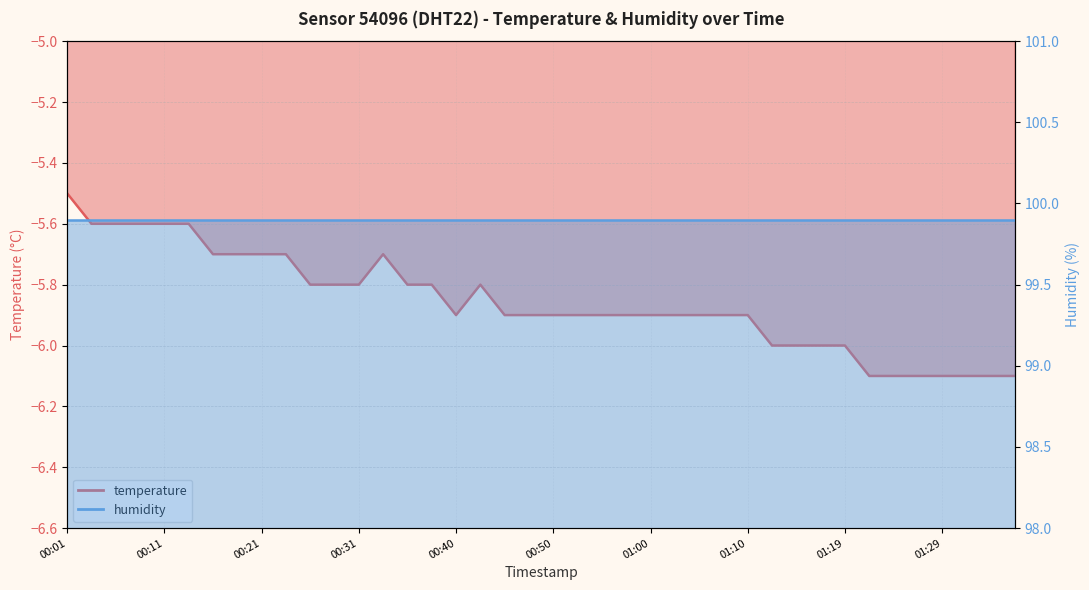

What is the label of the 16th point from the right?

01:00